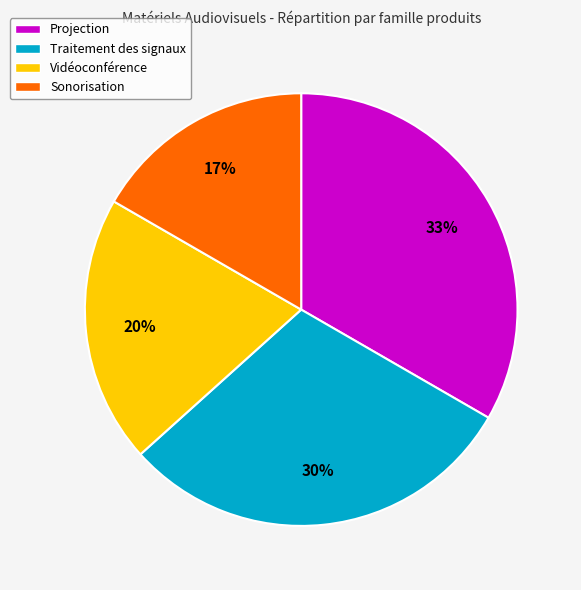

Count the number of slices in the pie.

4